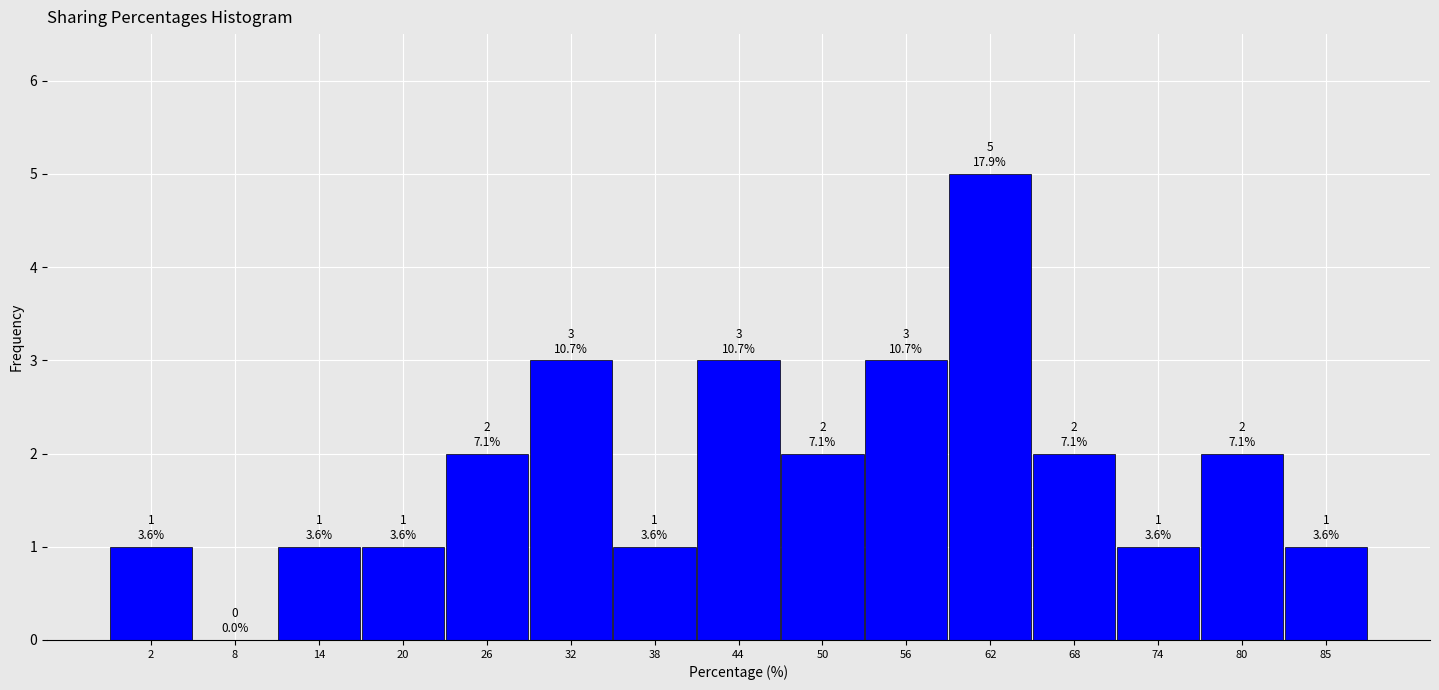

Which range on the x-axis has the tallest bar?

59 to 65